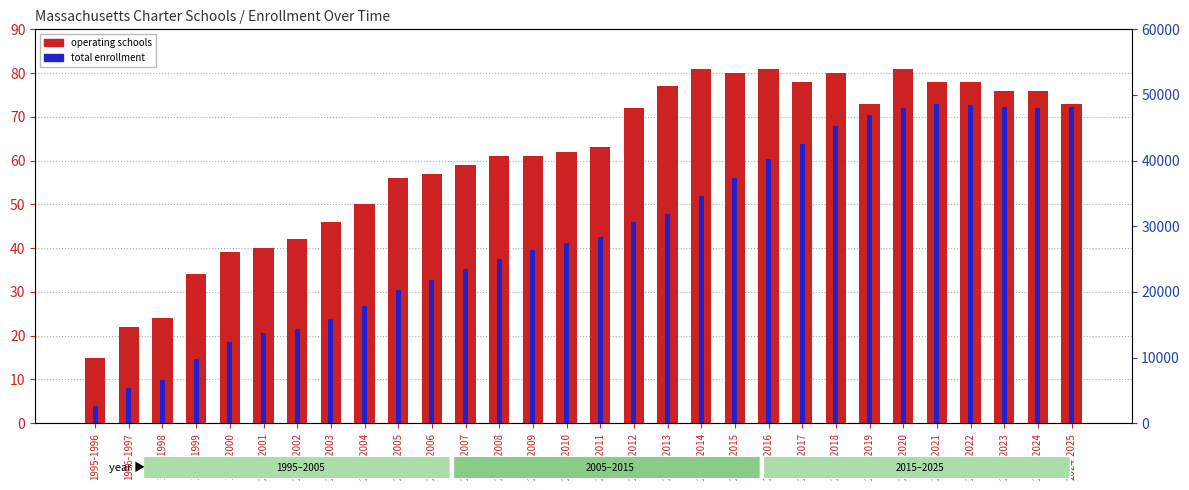

How many bars are there in each group?

2